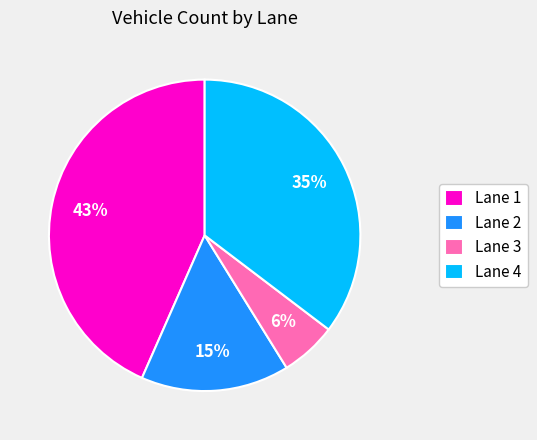

To the nearest percent, what is the combined percentage of Lane 4 and Lane 3?

41%